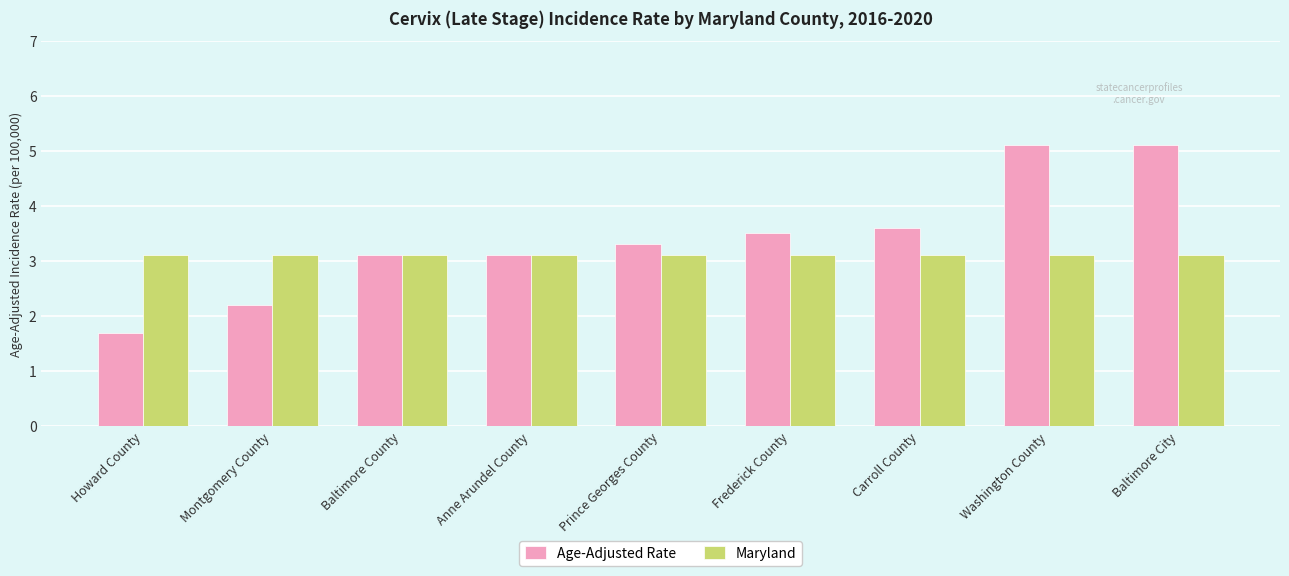

Reading right to left, transcribe all the data shown in this chart.

Age-Adjusted Rate: 5.1	5.1	3.6	3.5	3.3	3.1	3.1	2.2	1.7
Maryland: 3.1	3.1	3.1	3.1	3.1	3.1	3.1	3.1	3.1